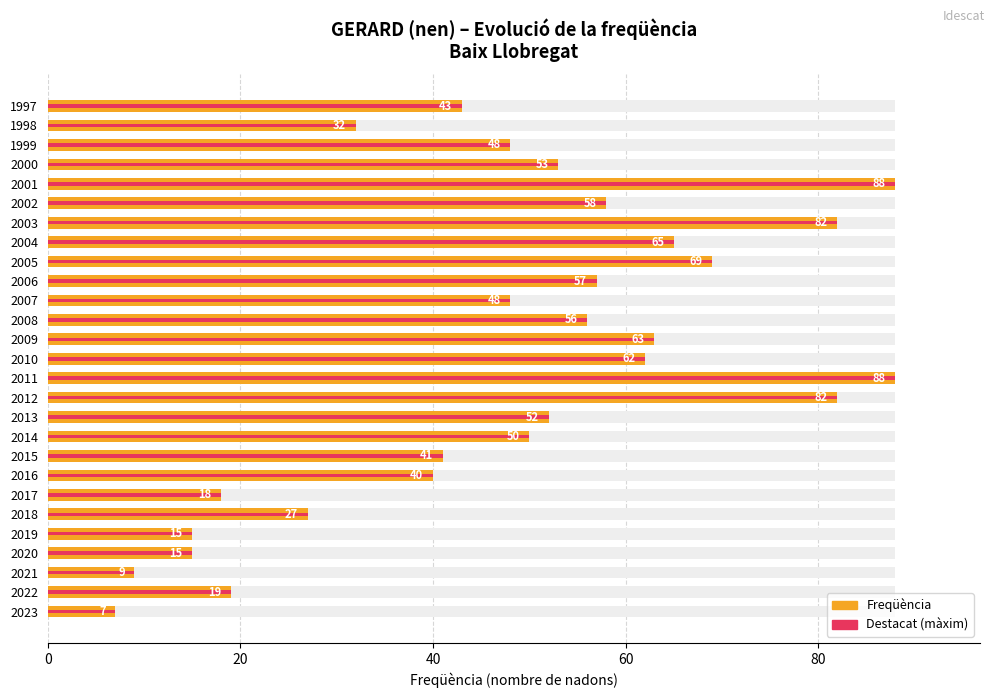

How many bars are there in total?

54